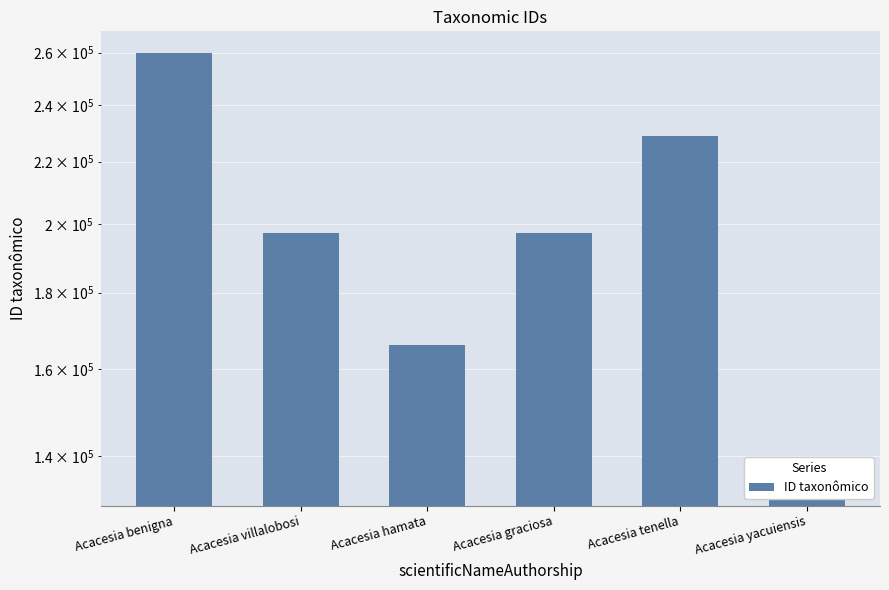

List the labels in order of value, largest first.

Acacesia benigna, Acacesia tenella, Acacesia graciosa, Acacesia villalobosi, Acacesia hamata, Acacesia yacuiensis